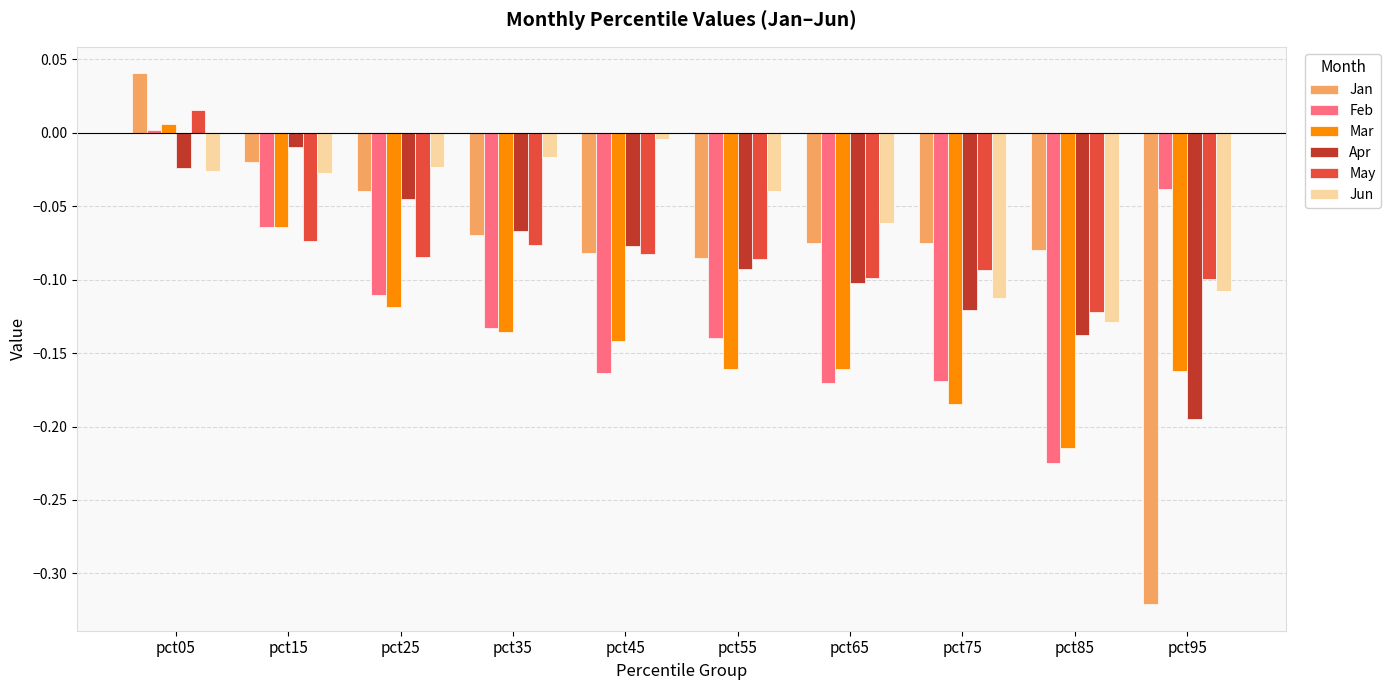

At which label does Mar reach its peak?

pct05